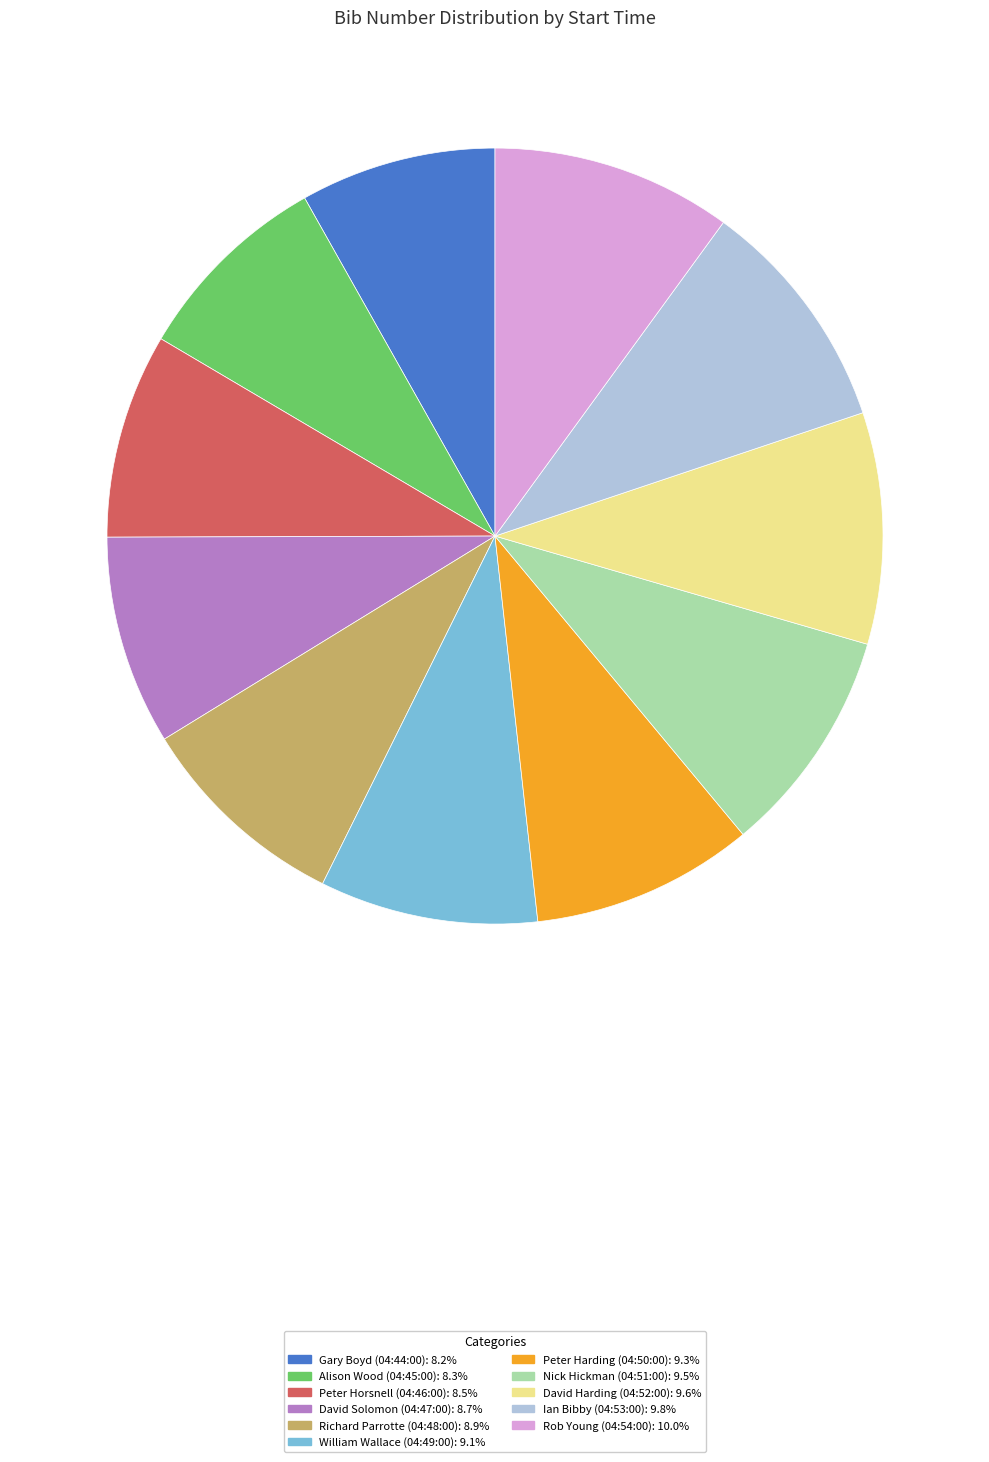

Is it true that William Wallace (04:49:00) is 9% of the pie?

True